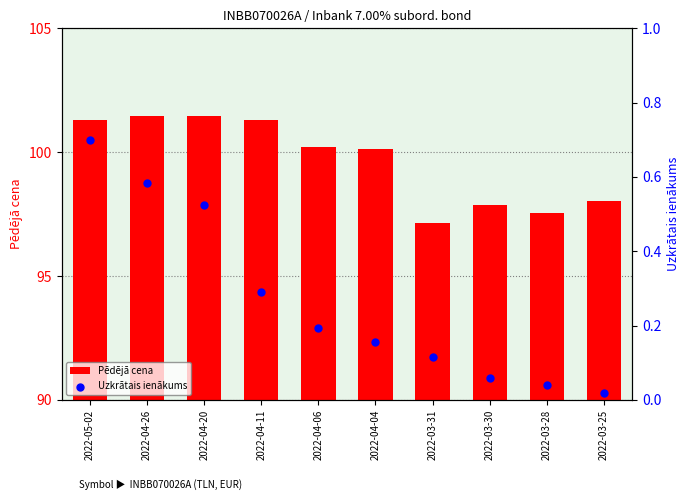

Which series reaches the minimum Y coordinate?

Uzkrātais ienākums